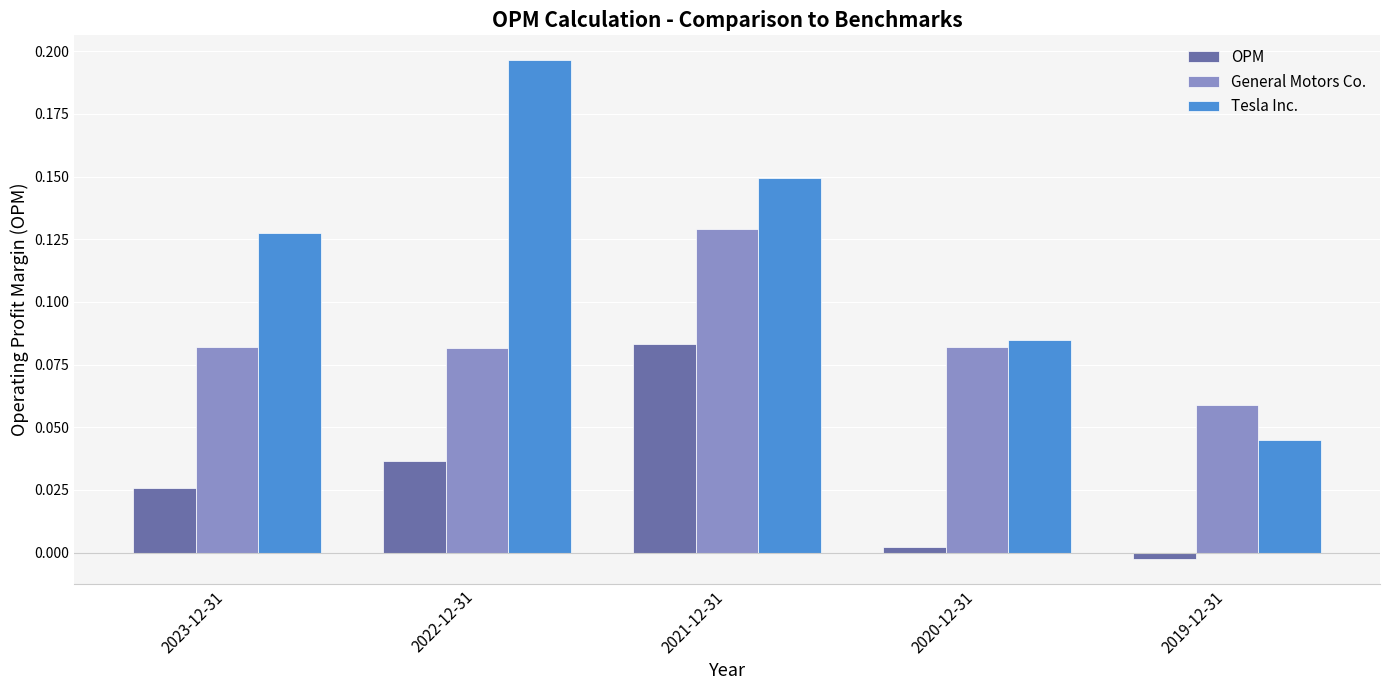

Which series has the largest range (max minus min)?

Tesla Inc.